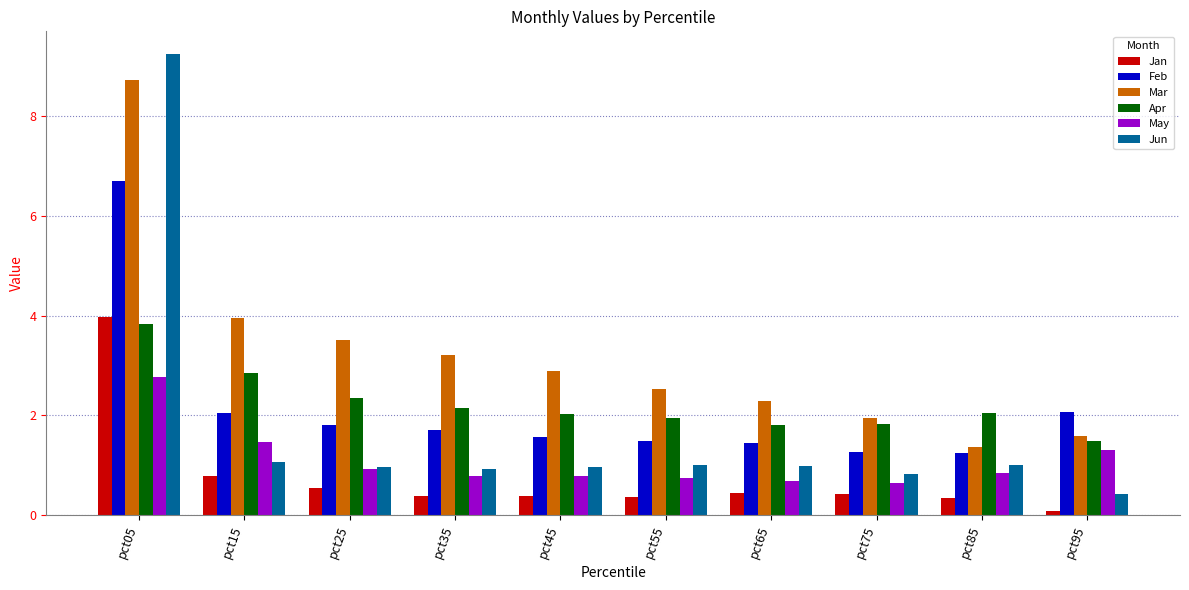

Which series has the largest total across all categories?

Mar